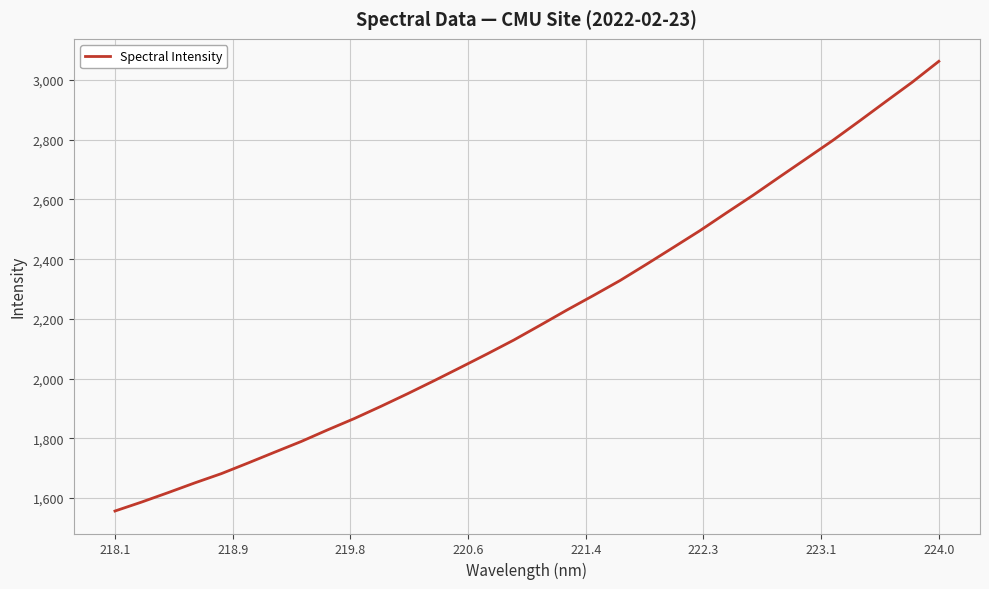

What is the greatest value displayed?

3062.3